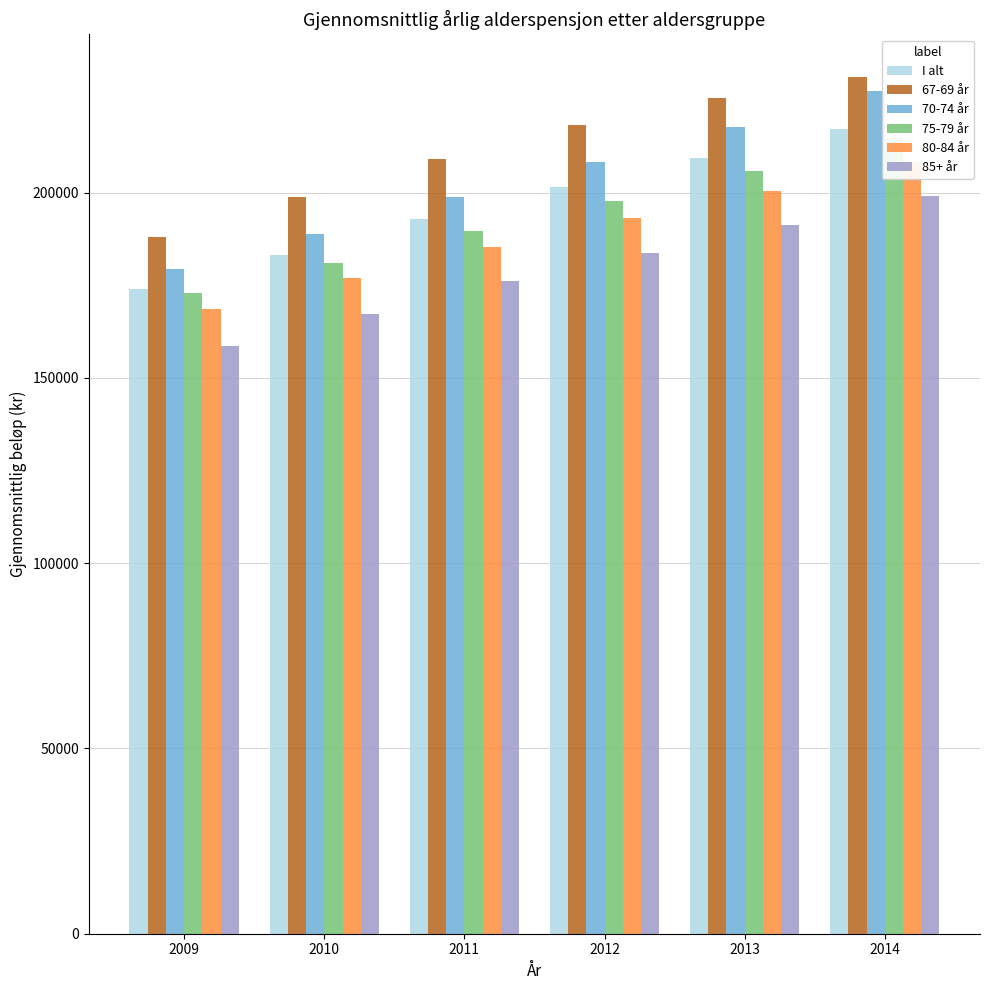

How many values in the 80-84 år series exceed 193014?

3